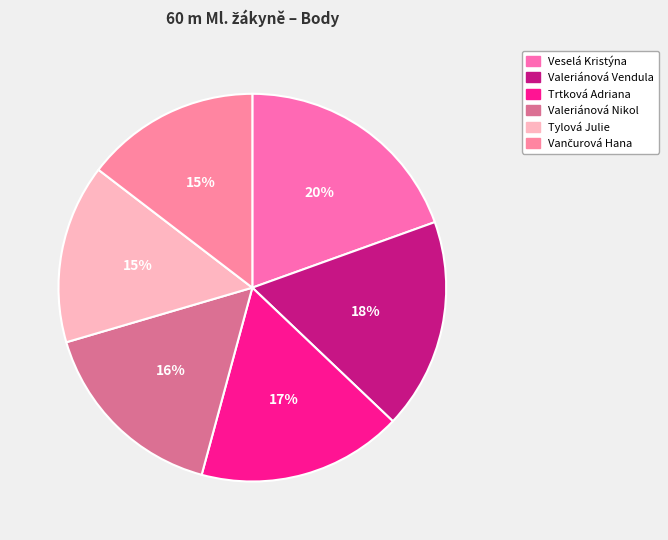

Is it true that Trtková Adriana is 17% of the pie?

True